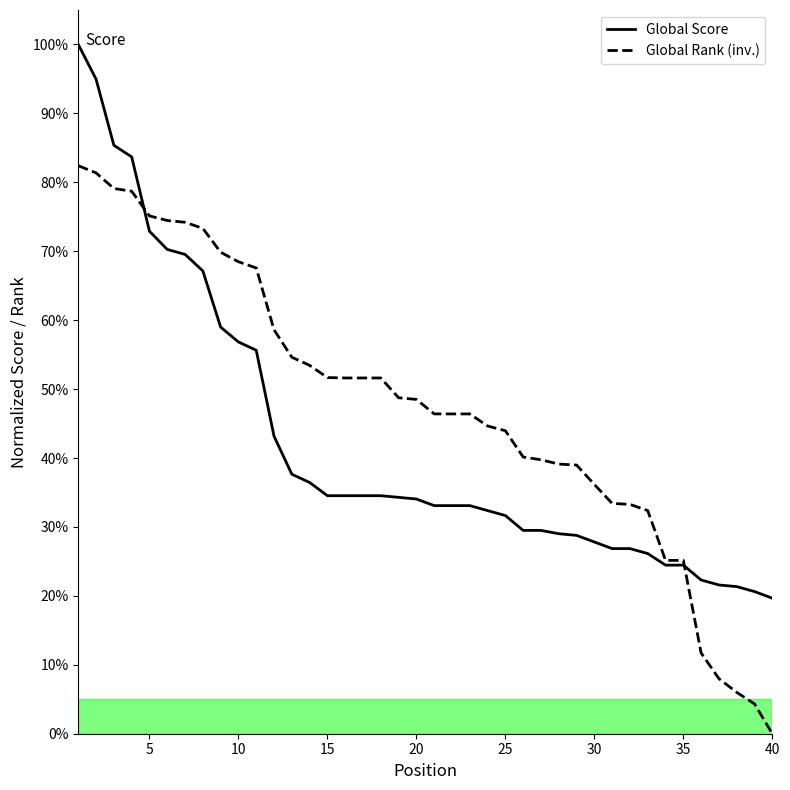

Is this an area chart (filled region under the line)?

No